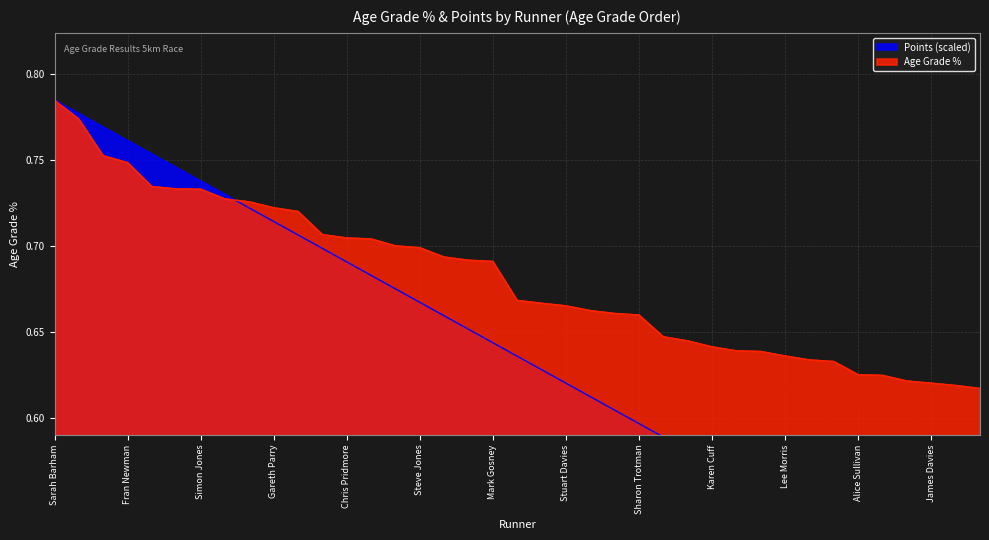

What are all the series names shown in the legend?

Age Grade %, Points